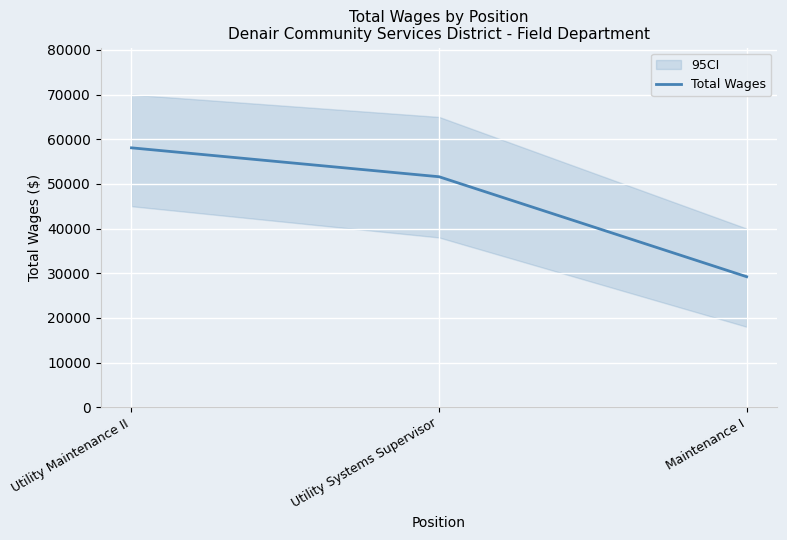

Rank the categories by value from lowest to highest.

Maintenance I, Utility Systems Supervisor, Utility Maintenance II